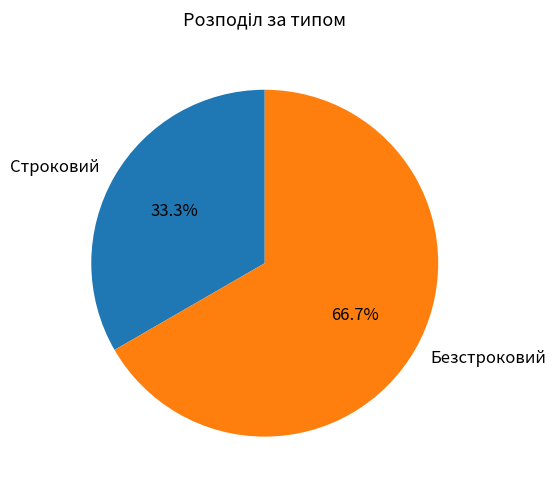

Which category has the biggest portion of the pie?

Безстроковий